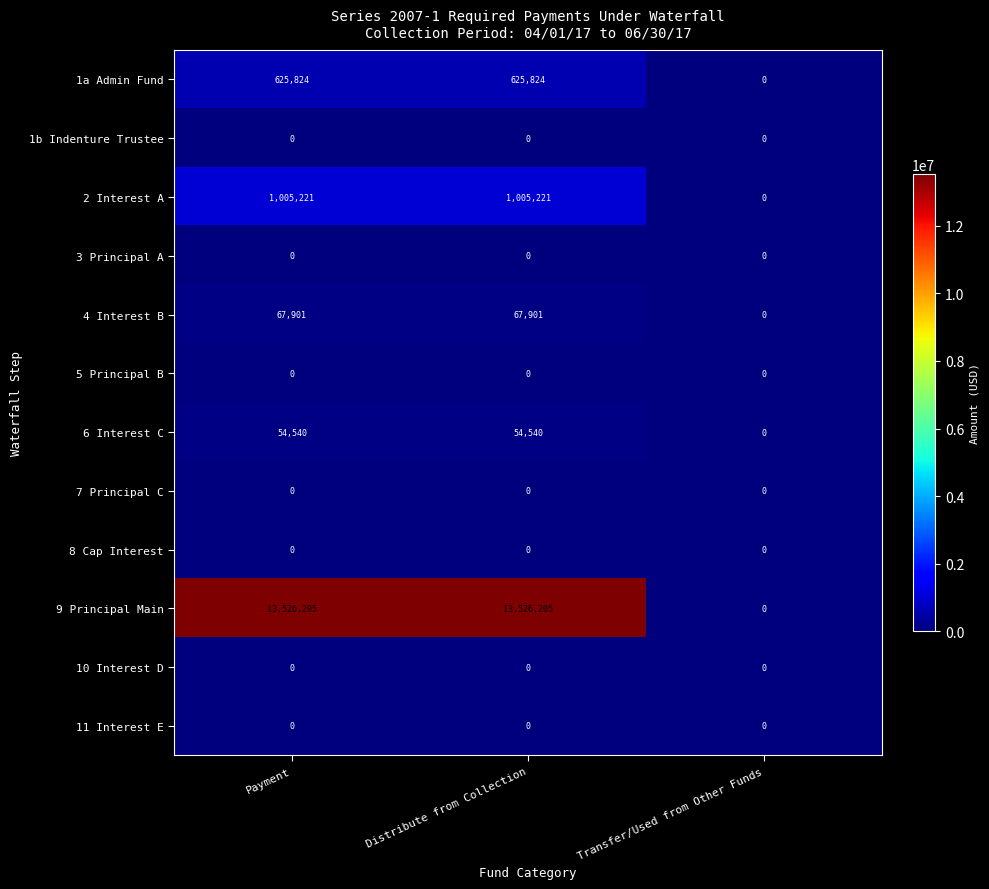

Is the value of 1a Admin Fund at Payment greater than the value of 3 Principal A at Transfer/Used from Other Funds?

Yes